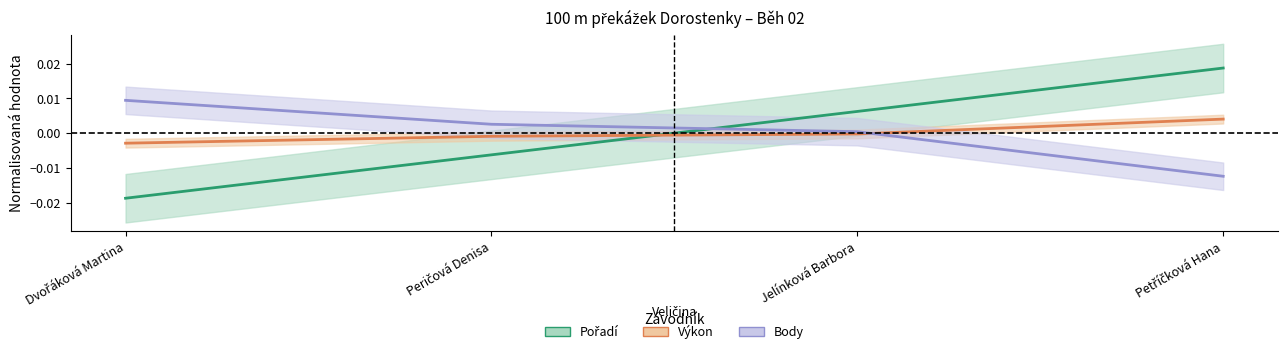

How many categories are shown in the chart?

4